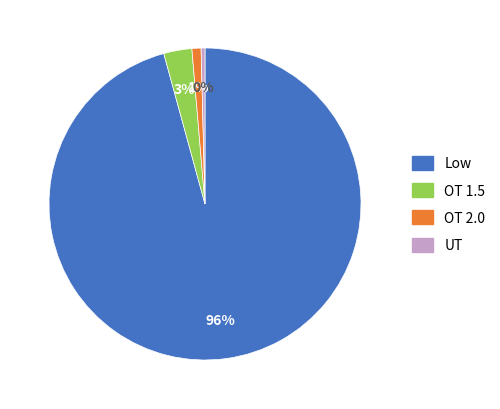

Between OT 1.5 and Low, which is larger?

Low